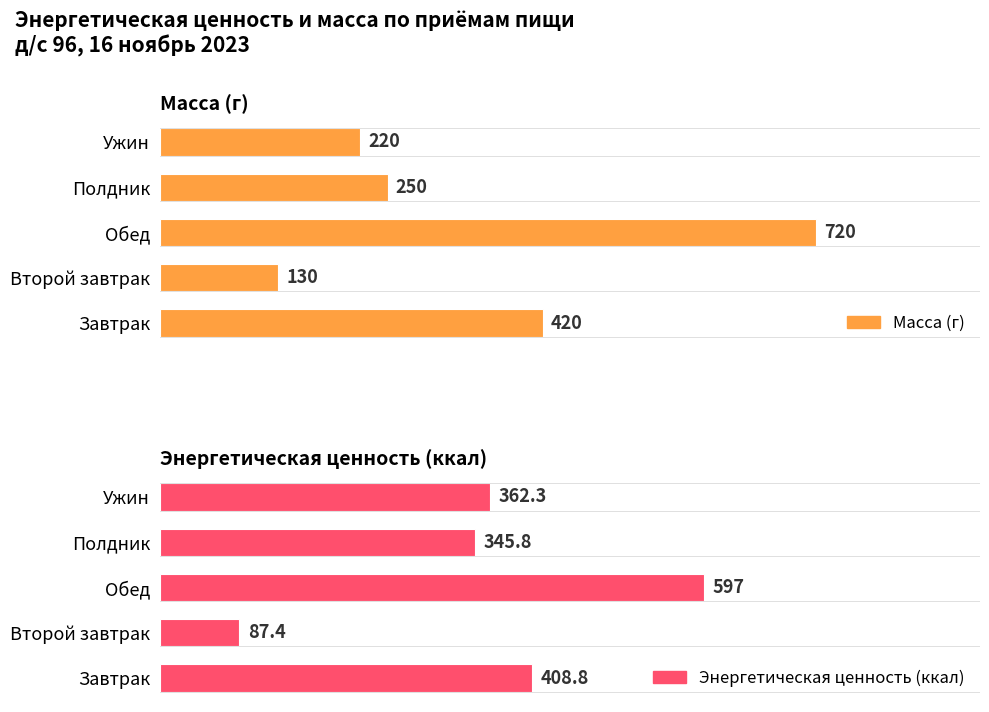

Between 0 and 4, which series saw the biggest shift?

Масса (г)